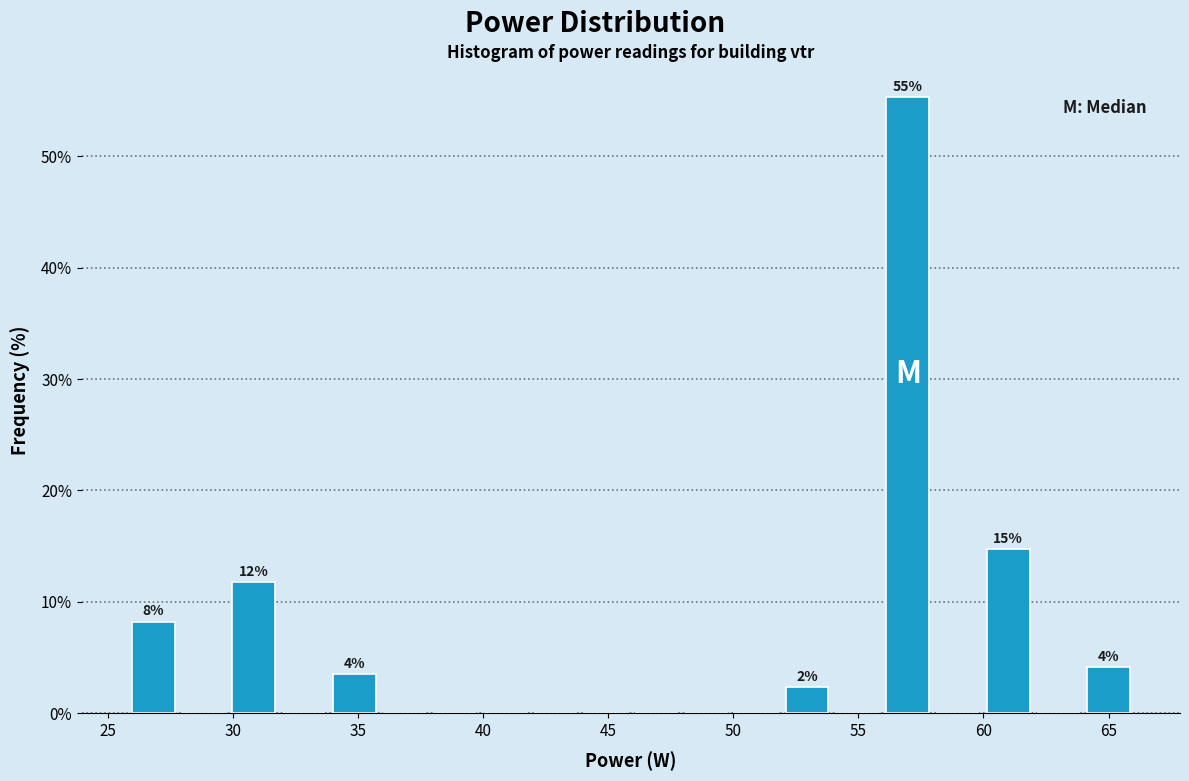

Which range on the x-axis has the tallest bar?

56 to 58